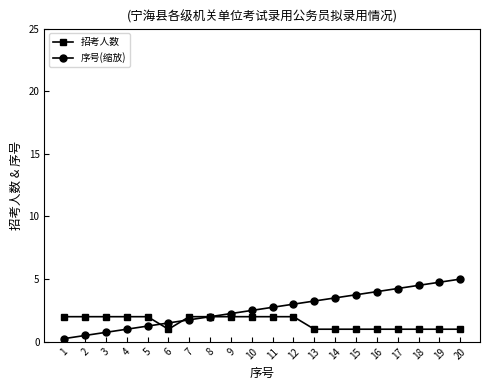

Count the number of data series in this chart.

2